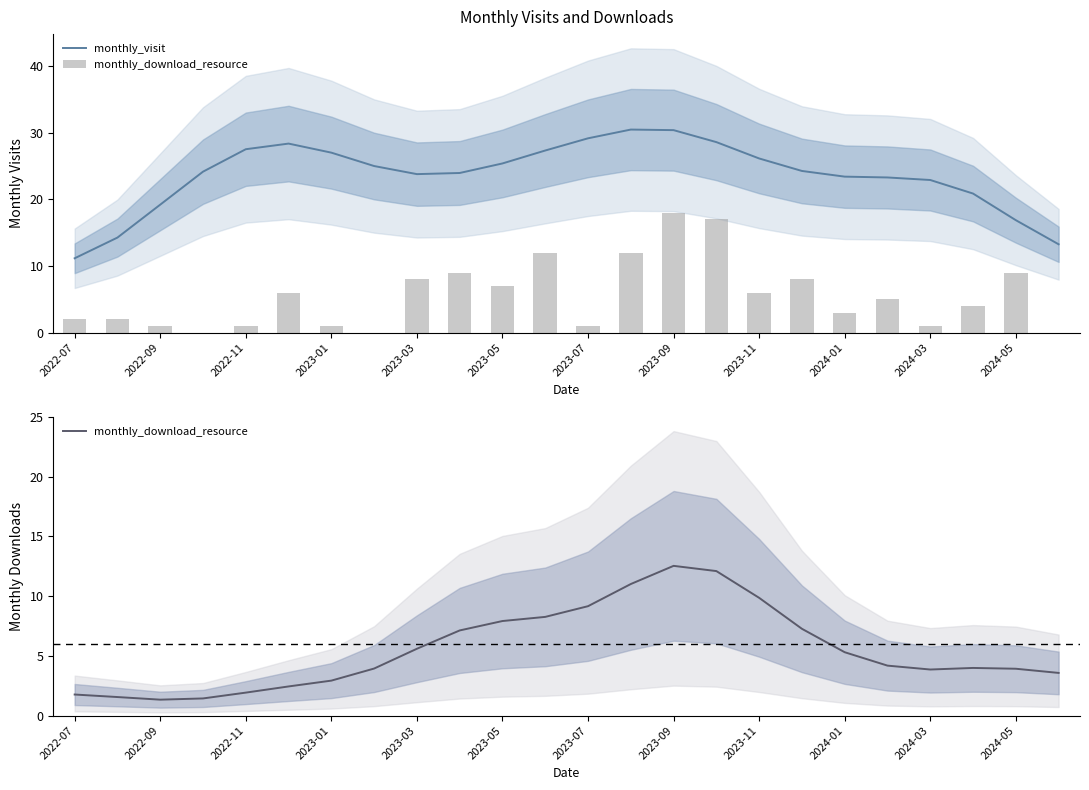

Is it true that monthly_visit equals 42.6 at 2023-09?

False